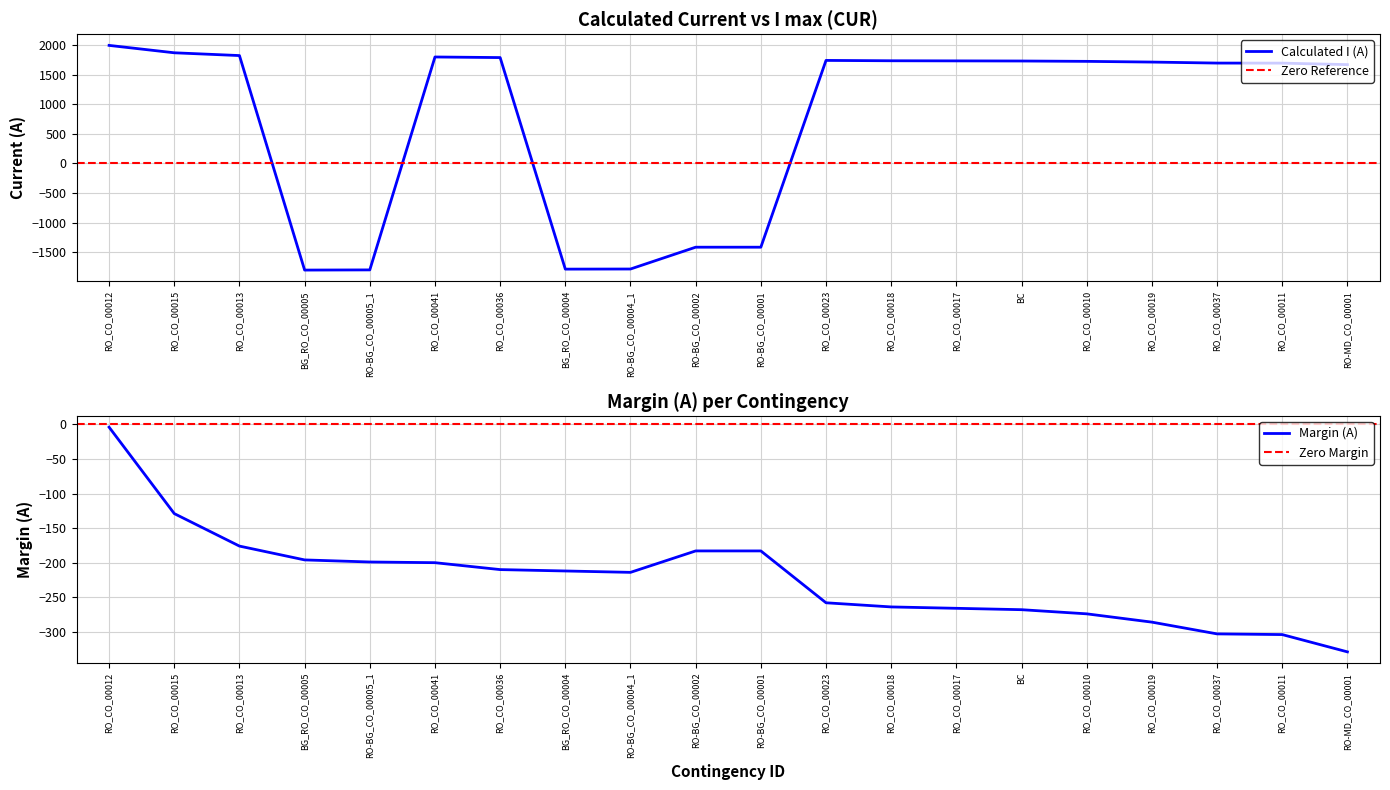

What is the sum of all Margin (A) values?

-4458